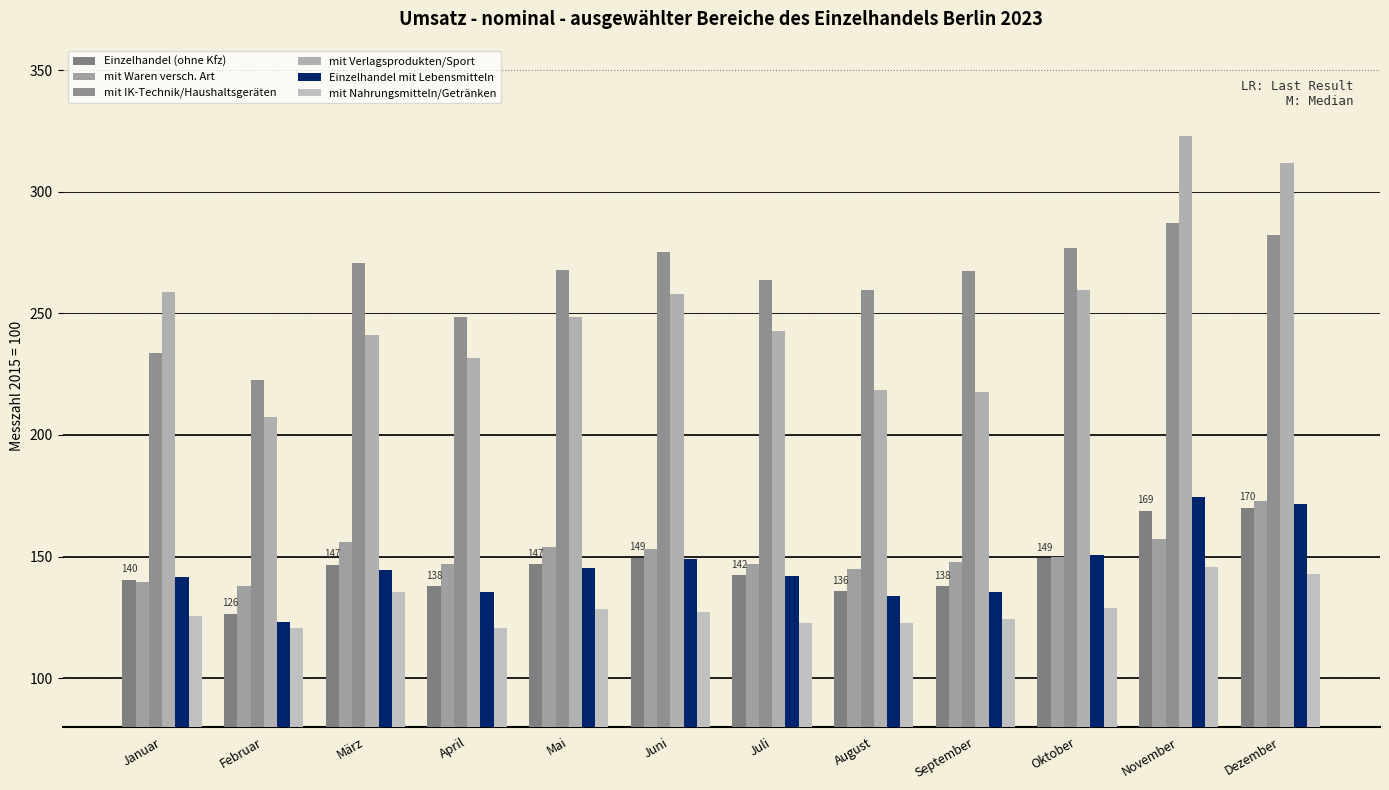

At which label does mit Waren versch. Art first exceed 149?

März